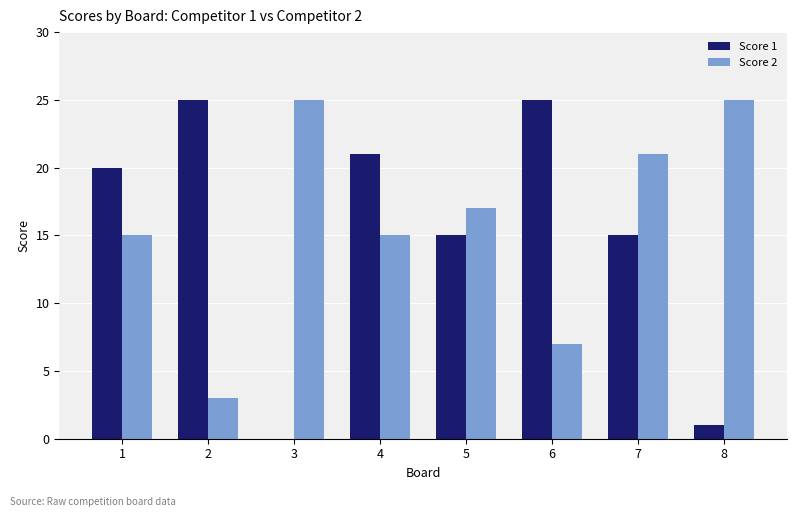

How many groups of bars are there?

8